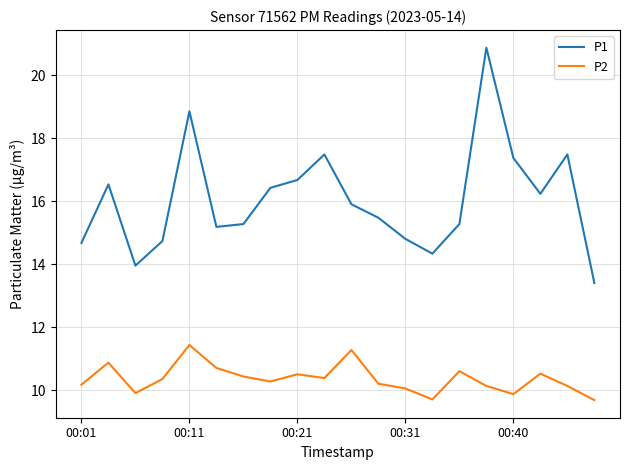

Rank the series by their maximum value, from lowest to highest.

P2, P1